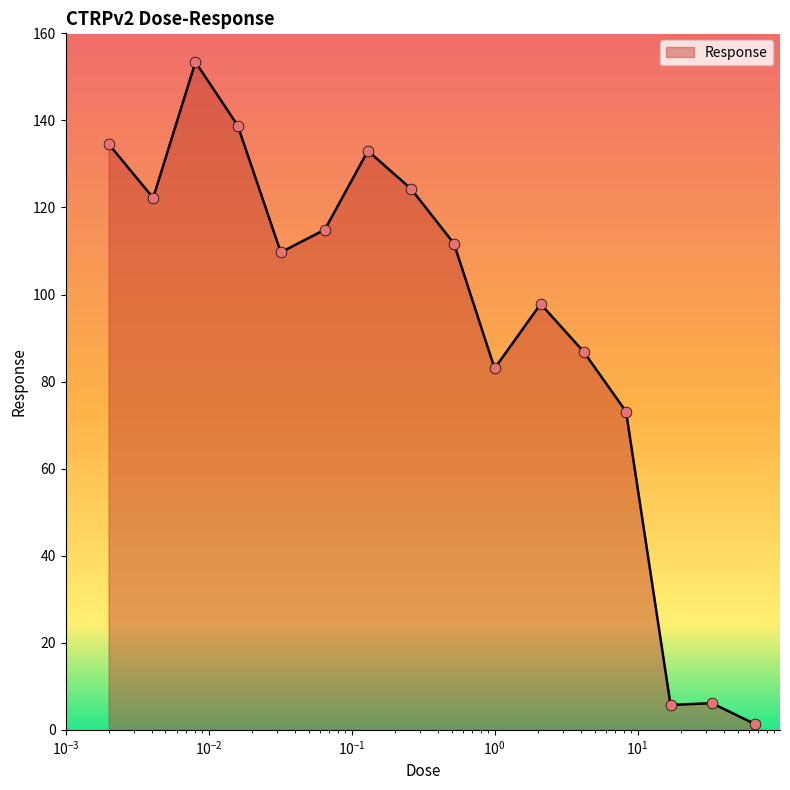

What is the greatest value displayed?

153.4